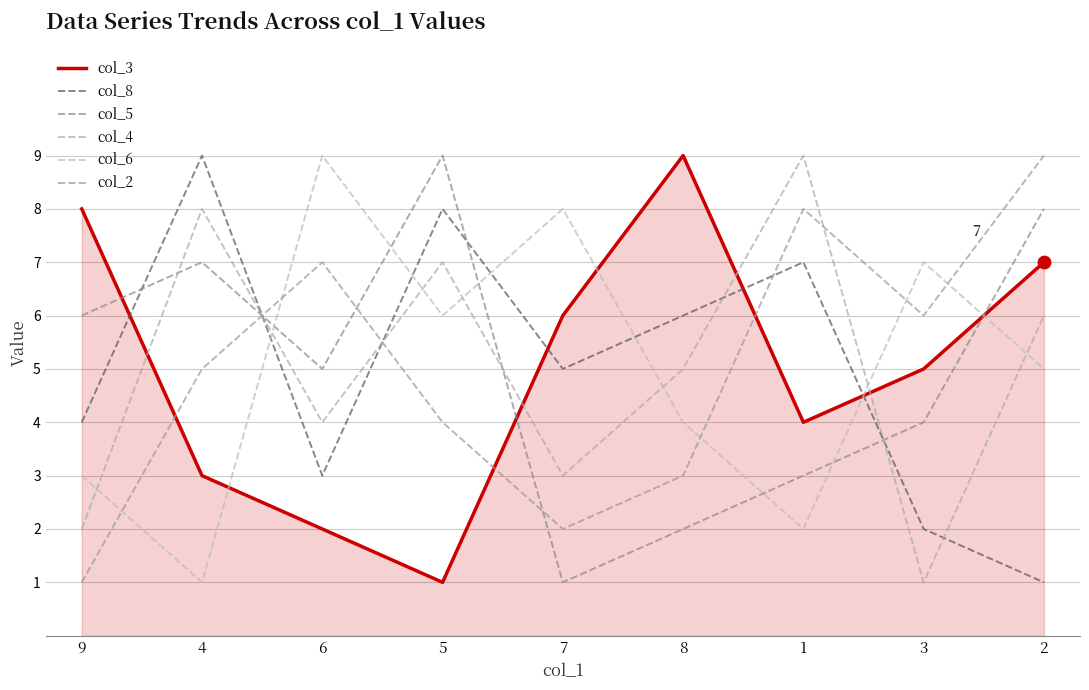

What are all the series names shown in the legend?

col_3, col_8, col_5, col_4, col_6, col_2